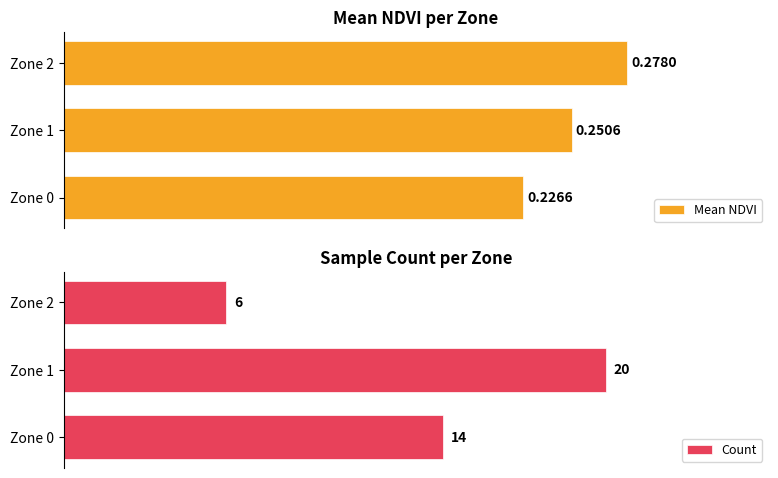

Rank the categories by Mean NDVI value from highest to lowest.

Zone 2, Zone 1, Zone 0